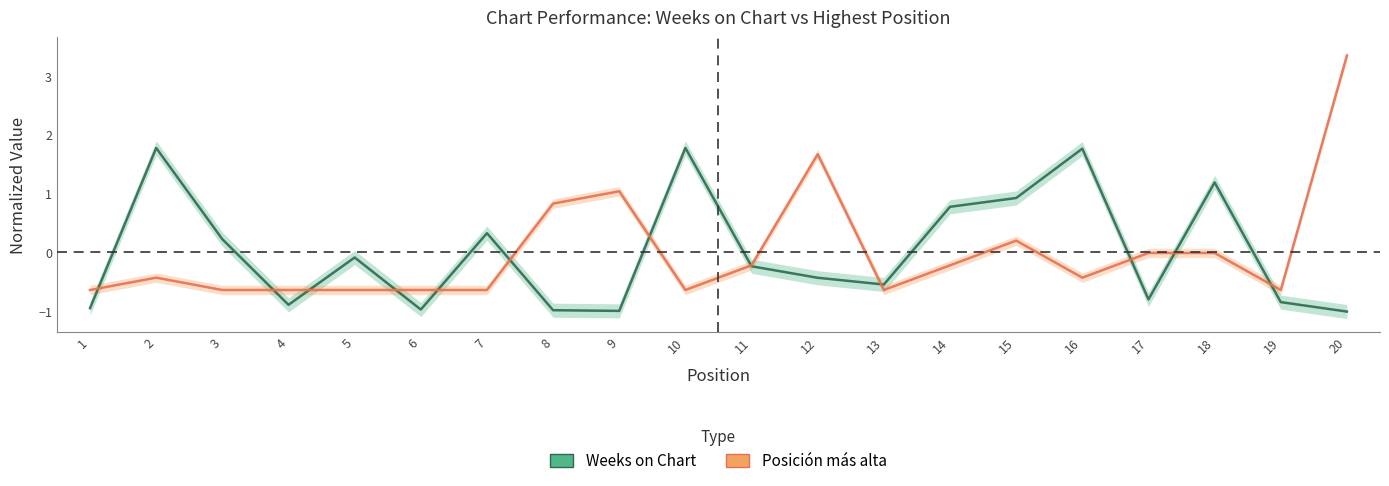

Is the value of Posicion mas alta at 16 greater than the value of Weeks on Chart at 3?

No